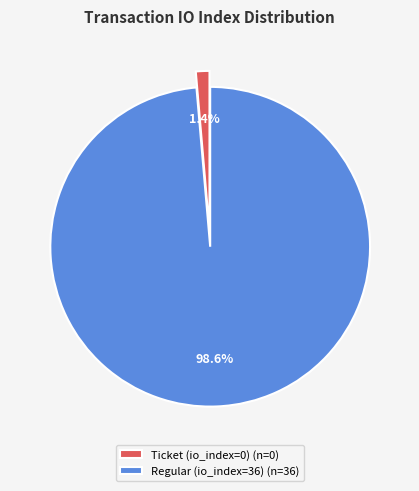

Which category accounts for the majority?

Regular (io_index=36)